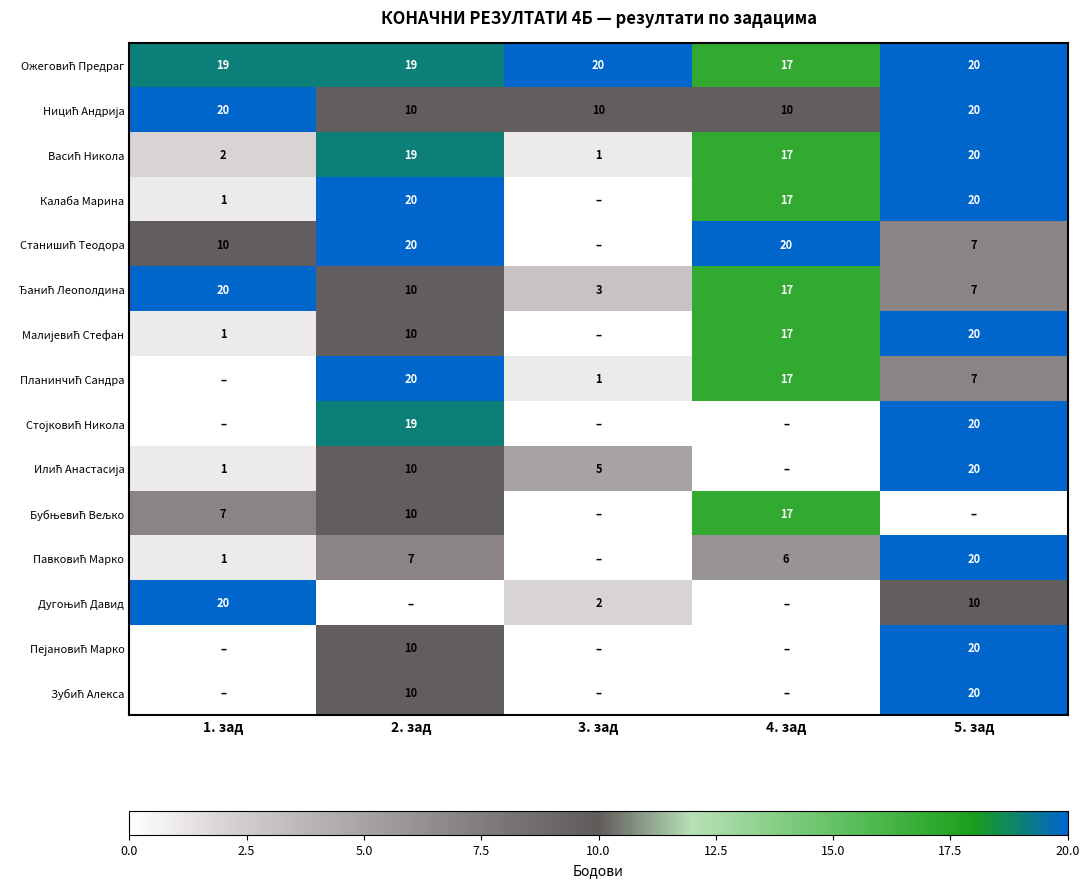

What is the difference between the Калаба Марина values at 2. зад and 1. зад?

19